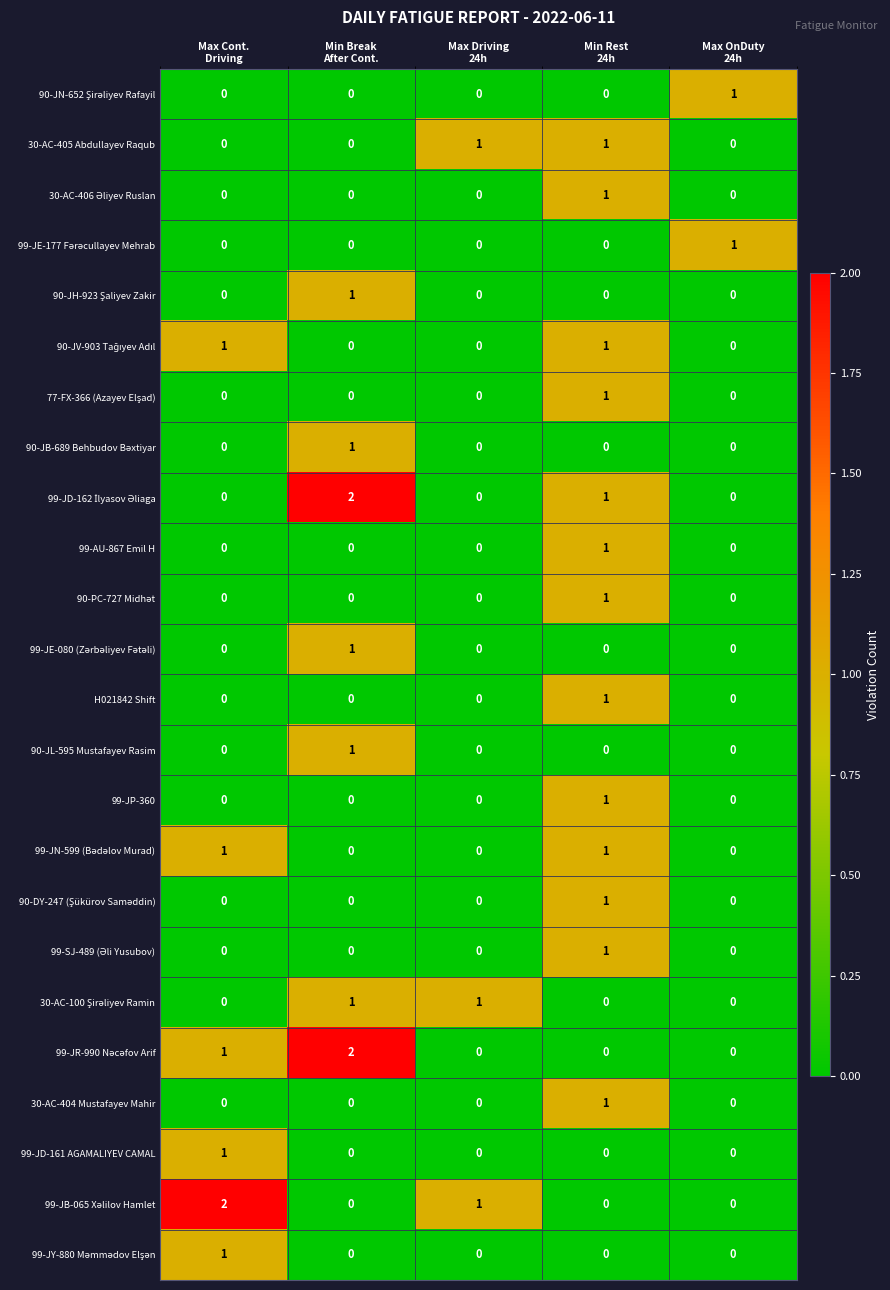

What is the difference between the highest and lowest values at Max Driving
24h?

1